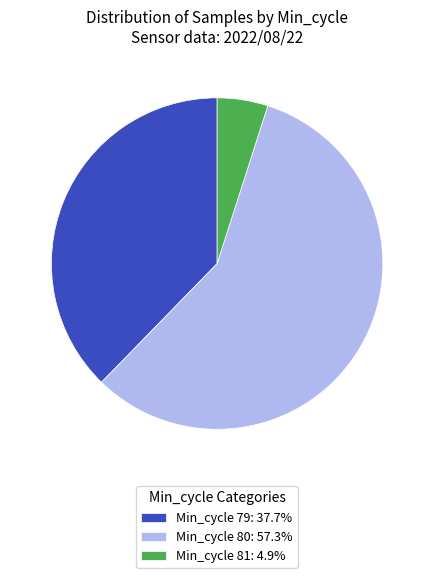

Does any single category account for the majority?

Yes